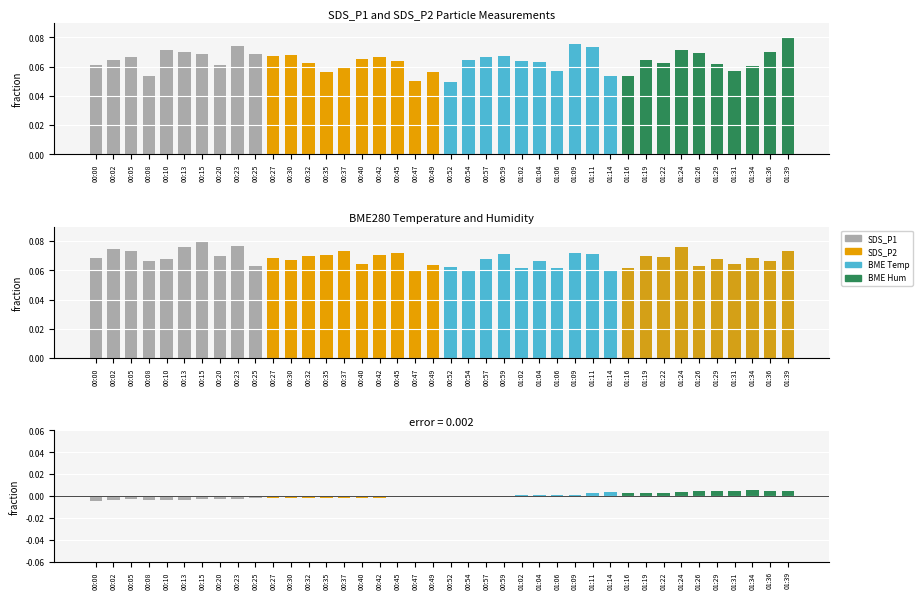

Reading left to right, list all the values displayed in this chart.

SDS_P1: 00:00=0.1	00:02=0.1	00:05=0.1	00:08=0.1	00:10=0.1	00:13=0.1	00:15=0.1	00:20=0.1	00:23=0.1	00:25=0.1	00:27=0.1	00:30=0.1	00:32=0.1	00:35=0.1	00:37=0.1	00:40=0.1	00:42=0.1	00:45=0.1	00:47=0.0	00:49=0.1	00:52=0.0	00:54=0.1	00:57=0.1	00:59=0.1	01:02=0.1	01:04=0.1	01:06=0.1	01:09=0.1	01:11=0.1	01:14=0.1	01:16=0.1	01:19=0.1	01:22=0.1	01:24=0.1	01:26=0.1	01:29=0.1	01:31=0.1	01:34=0.1	01:36=0.1	01:39=0.1
SDS_P2: 00:00=0.1	00:02=0.1	00:05=0.1	00:08=0.1	00:10=0.1	00:13=0.1	00:15=0.1	00:20=0.1	00:23=0.1	00:25=0.1	00:27=0.1	00:30=0.1	00:32=0.1	00:35=0.1	00:37=0.1	00:40=0.1	00:42=0.1	00:45=0.1	00:47=0.1	00:49=0.1	00:52=0.1	00:54=0.1	00:57=0.1	00:59=0.1	01:02=0.1	01:04=0.1	01:06=0.1	01:09=0.1	01:11=0.1	01:14=0.1	01:16=0.1	01:19=0.1	01:22=0.1	01:24=0.1	01:26=0.1	01:29=0.1	01:31=0.1	01:34=0.1	01:36=0.1	01:39=0.1
error: 00:00=-0.0	00:02=-0.0	00:05=-0.0	00:08=-0.0	00:10=-0.0	00:13=-0.0	00:15=-0.0	00:20=-0.0	00:23=-0.0	00:25=-0.0	00:27=-0.0	00:30=-0.0	00:32=-0.0	00:35=-0.0	00:37=-0.0	00:40=-0.0	00:42=-0.0	00:45=-0.0	00:47=-0.0	00:49=-0.0	00:52=-0.0	00:54=-0.0	00:57=0.0	00:59=-0.0	01:02=0.0	01:04=0.0	01:06=0.0	01:09=0.0	01:11=0.0	01:14=0.0	01:16=0.0	01:19=0.0	01:22=0.0	01:24=0.0	01:26=0.0	01:29=0.0	01:31=0.0	01:34=0.0	01:36=0.0	01:39=0.0